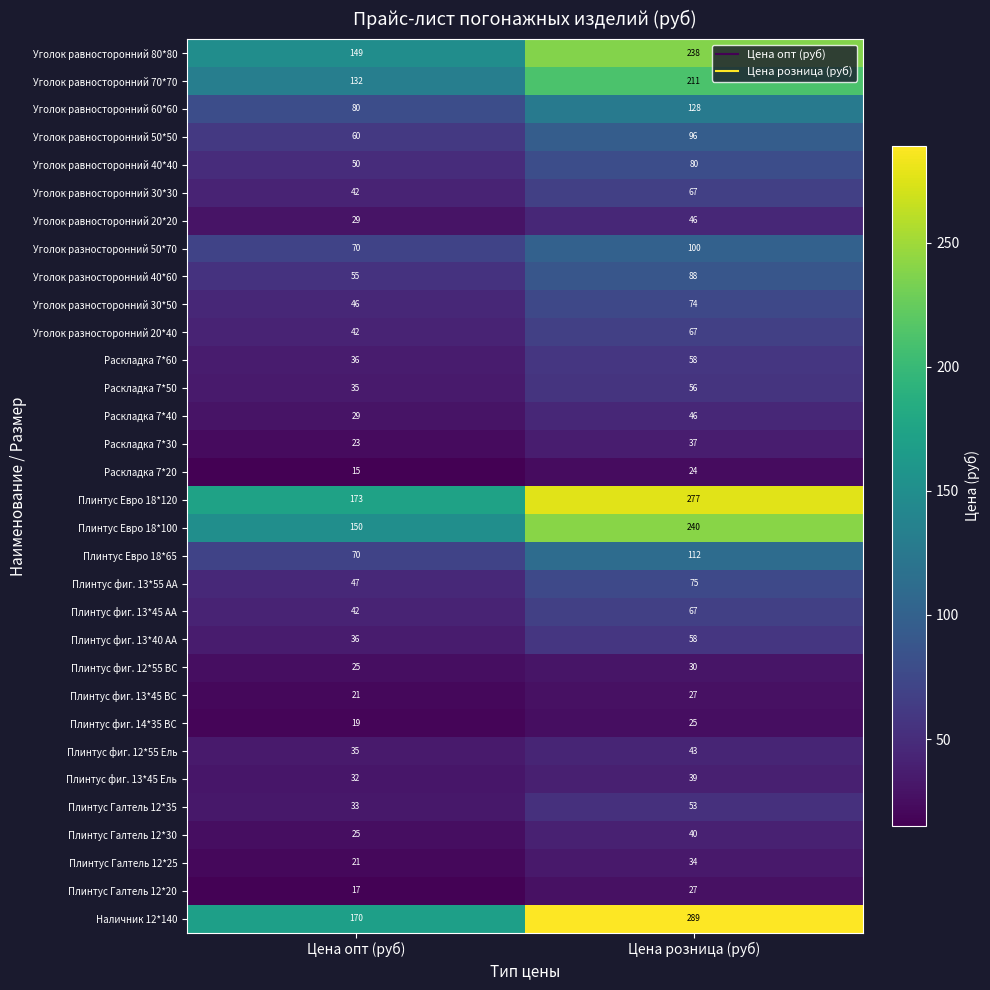

Which series has the largest total across all categories?

Наличник 12*140